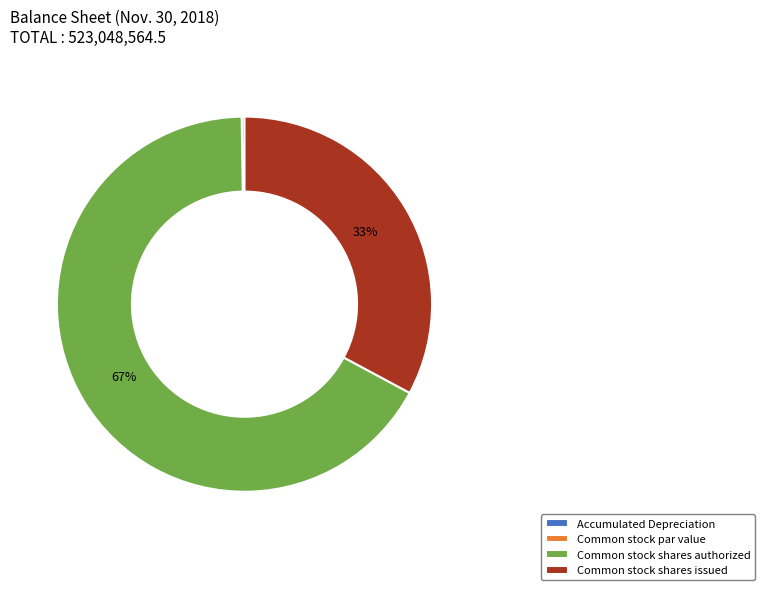

To the nearest percent, what percentage of the pie is Common stock shares issued?

33%